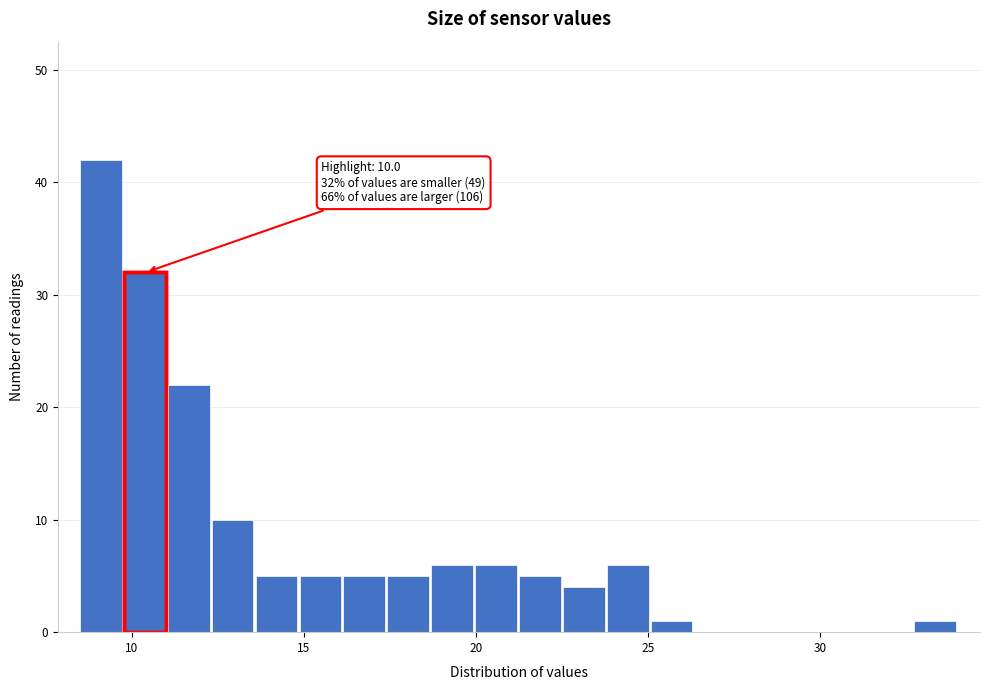

Around what value on the x-axis is the tallest bar? Give the approximate position of its centre, as read against the axis.

9.0